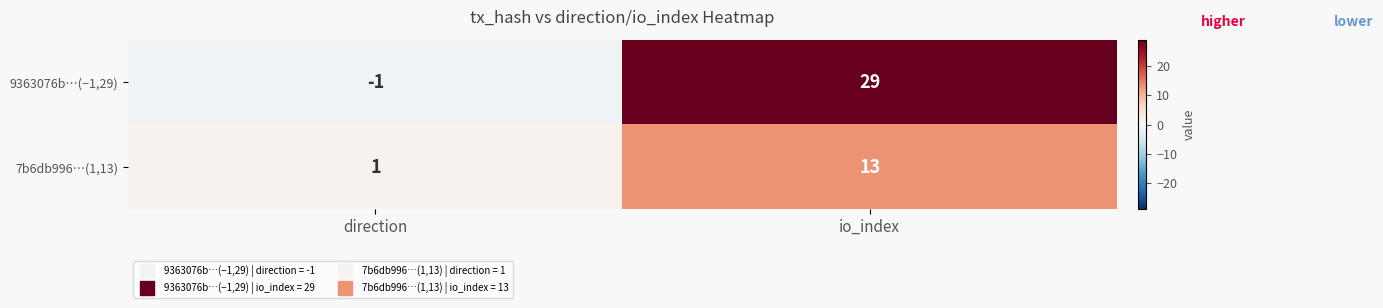

Reading left to right, list all the values displayed in this chart.

9363076b…(−1,29): direction=-1	io_index=29
7b6db996…(1,13): direction=1	io_index=13